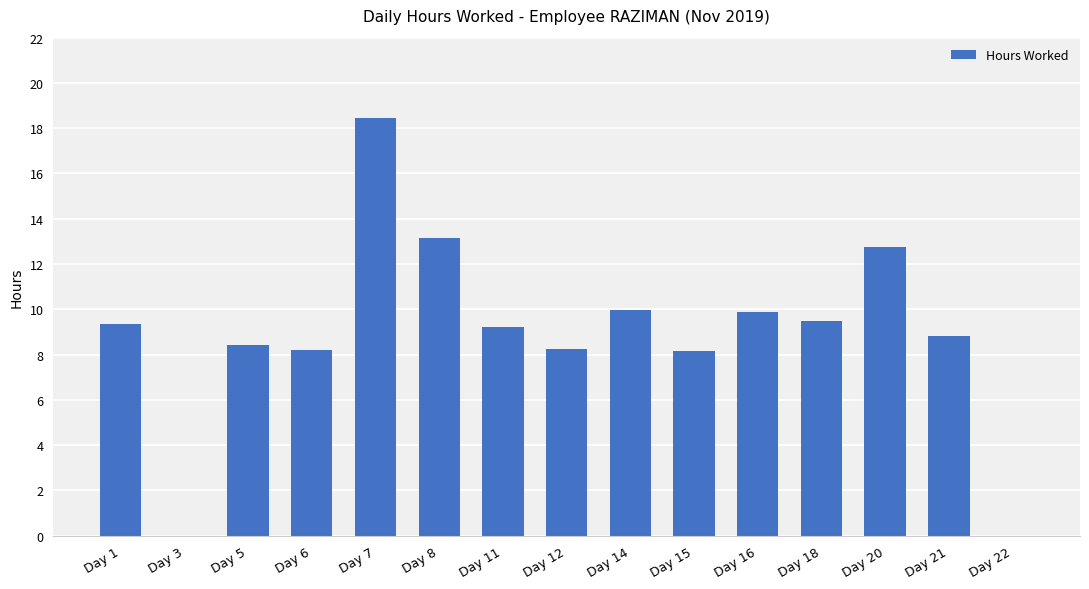

What is the maximum value shown in the chart?

18.4